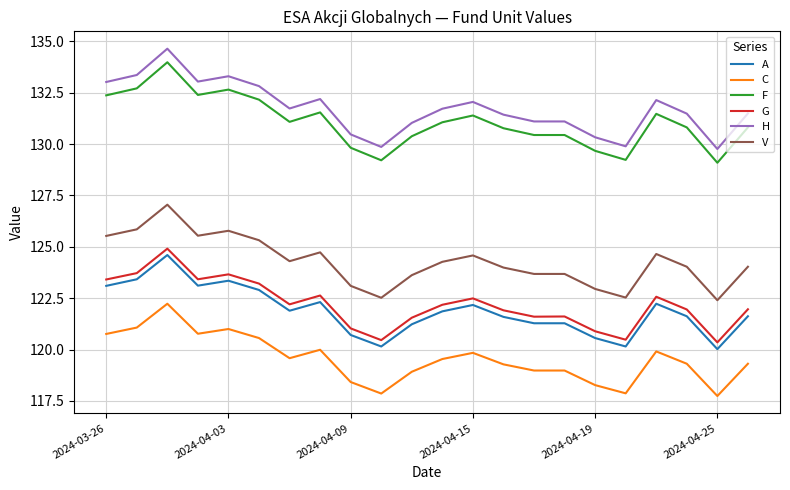

What is the minimum value for C?

117.7